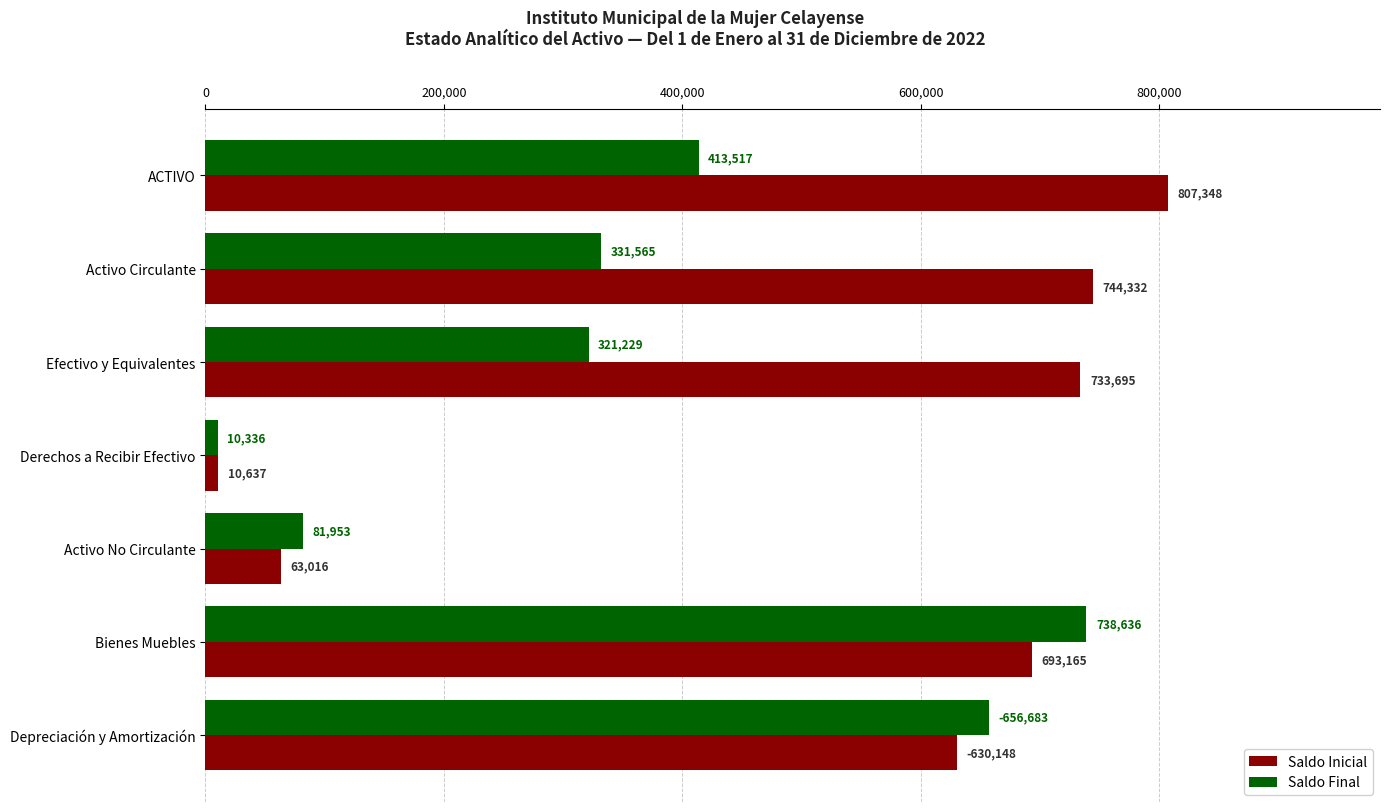

What are all the series names shown in the legend?

Saldo Inicial, Saldo Final